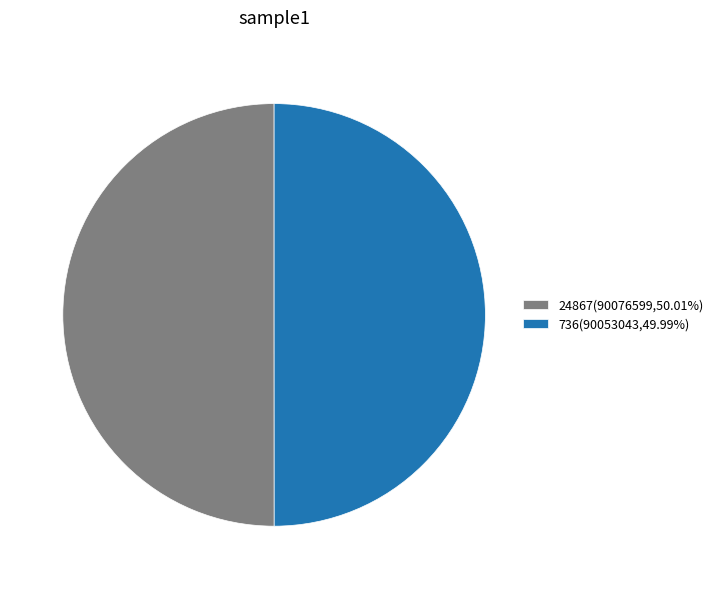

Approximately how many times larger is the value at 24867(90076599,50.01%) compared to 736(90053043,49.99%)?

1.0